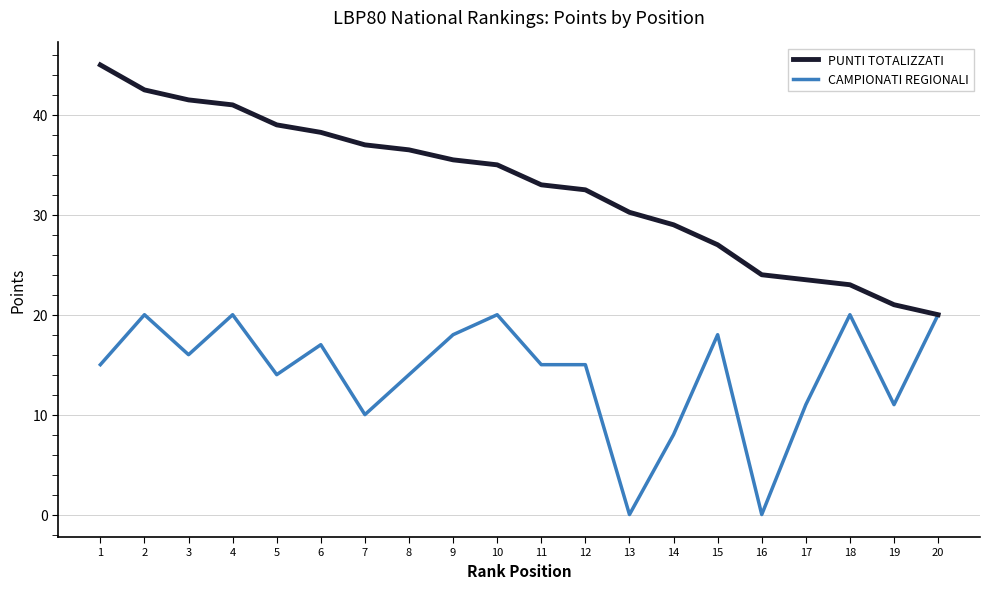

True or false: PUNTI TOTALIZZATI has more than 2 interior local peaks.

False